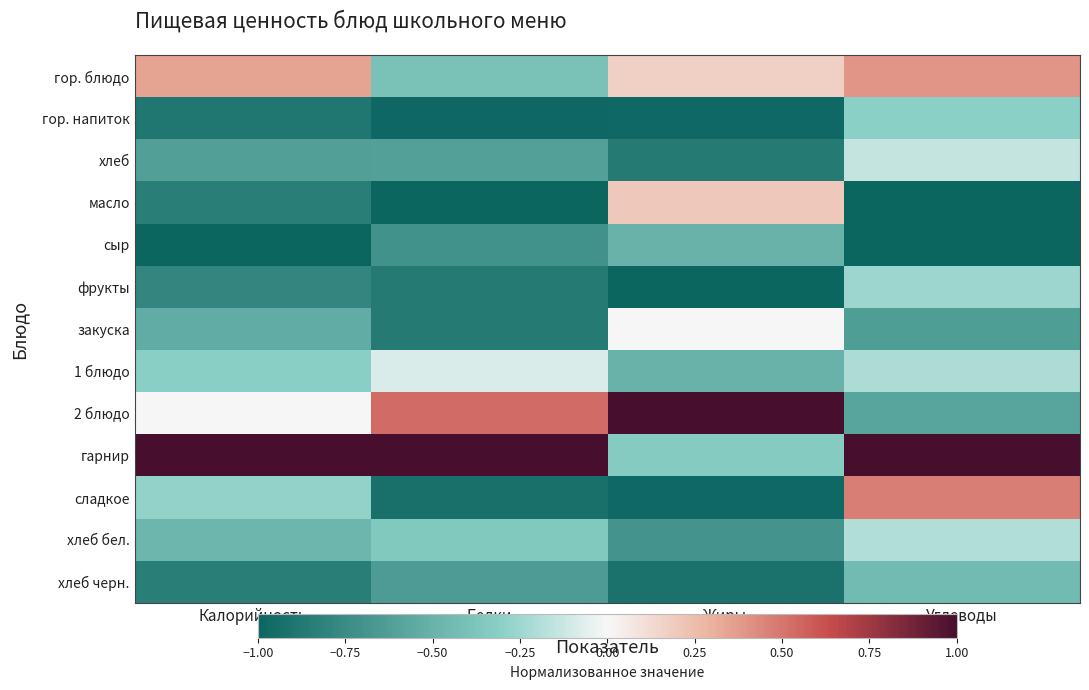

Rank the series at Белки from highest to lowest value.

гарнир, 2 блюдо, 1 блюдо, хлеб бел., гор. блюдо, хлеб, хлеб черн., сыр, фрукты, закуска, сладкое, гор. напиток, масло